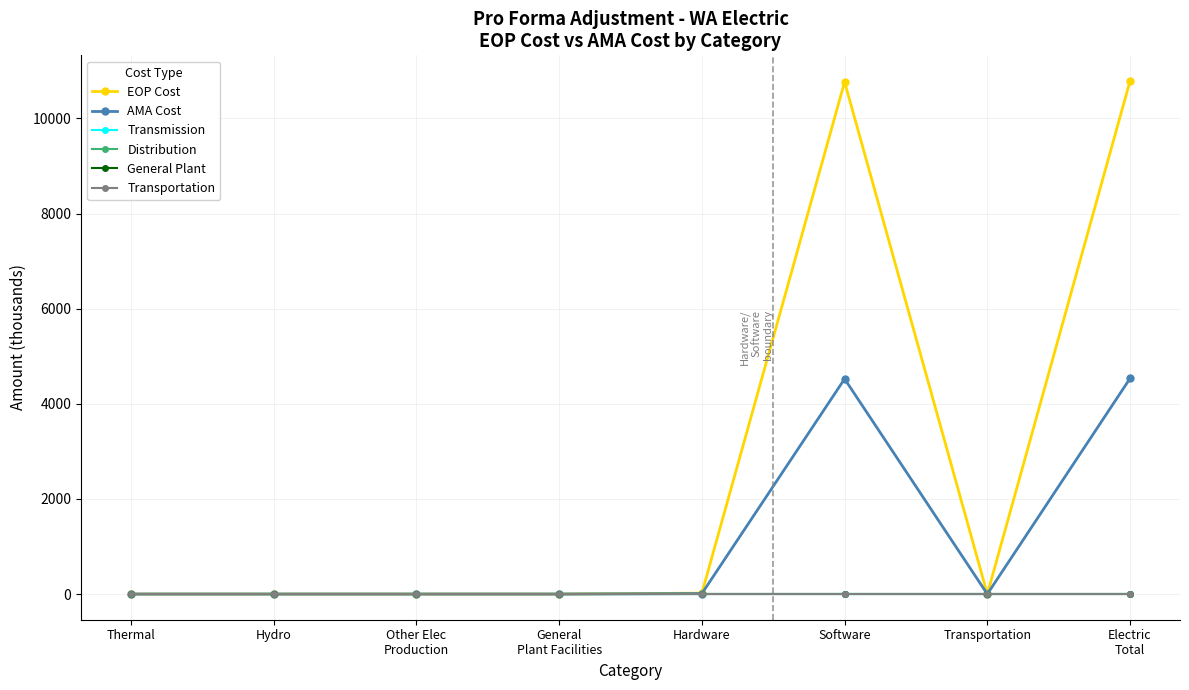

Reading left to right, list all the values displayed in this chart.

EOP Cost: Thermal=0.0	Hydro=0.0	Other Elec
Production=0.0	General
Plant Facilities=0.0	Hardware=19.5	Software=10767.4	Transportation=0.0	Electric
Total=10786.9
AMA Cost: Thermal=0.0	Hydro=0.0	Other Elec
Production=0.0	General
Plant Facilities=0.0	Hardware=10.2	Software=4523.7	Transportation=0.0	Electric
Total=4533.9
Transmission: Thermal=0.0	Hydro=0.0	Other Elec
Production=0.0	General
Plant Facilities=0.0	Hardware=0.0	Software=0.0	Transportation=0.0	Electric
Total=0.0
Distribution: Thermal=0.0	Hydro=0.0	Other Elec
Production=0.0	General
Plant Facilities=0.0	Hardware=0.0	Software=0.0	Transportation=0.0	Electric
Total=0.0
General Plant: Thermal=0.0	Hydro=0.0	Other Elec
Production=0.0	General
Plant Facilities=0.0	Hardware=0.0	Software=0.0	Transportation=0.0	Electric
Total=0.0
Transportation: Thermal=0.0	Hydro=0.0	Other Elec
Production=0.0	General
Plant Facilities=0.0	Hardware=0.0	Software=0.0	Transportation=0.0	Electric
Total=0.0